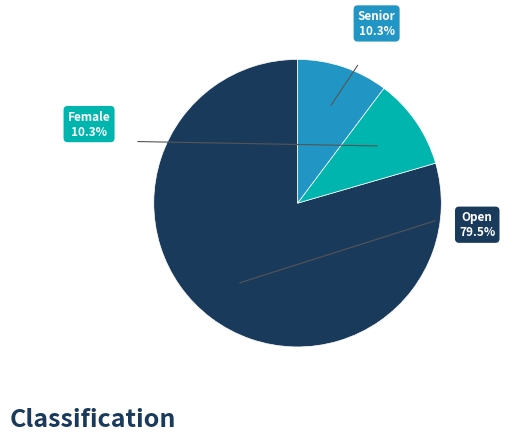

What is the majority slice?

Open